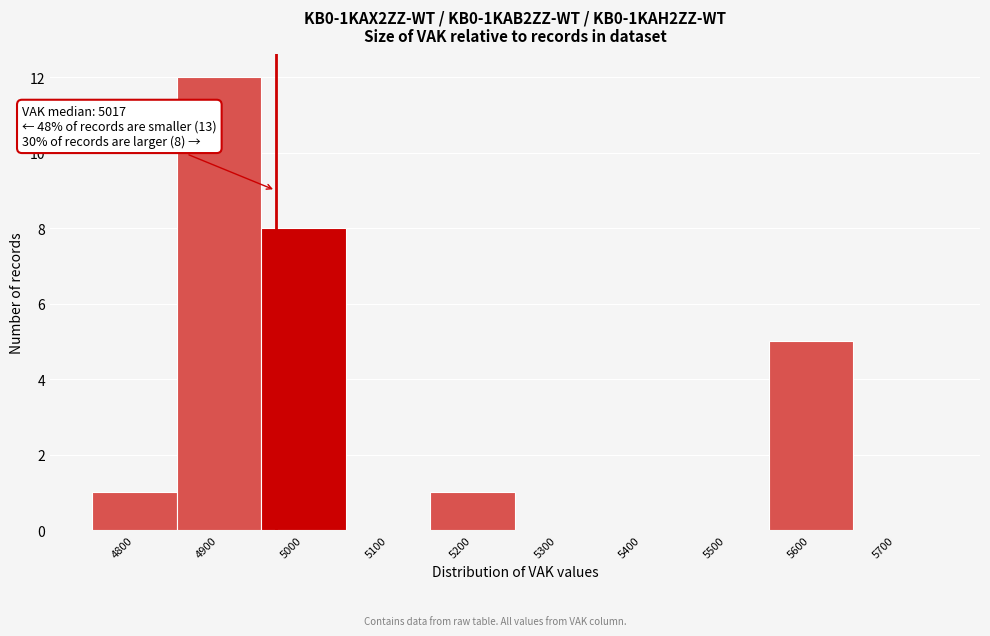

Reading left to right, what are all the values shown in this chart?

4800=1	4900=12	5000=8	5100=0	5200=1	5300=0	5400=0	5500=0	5600=5	5700=0